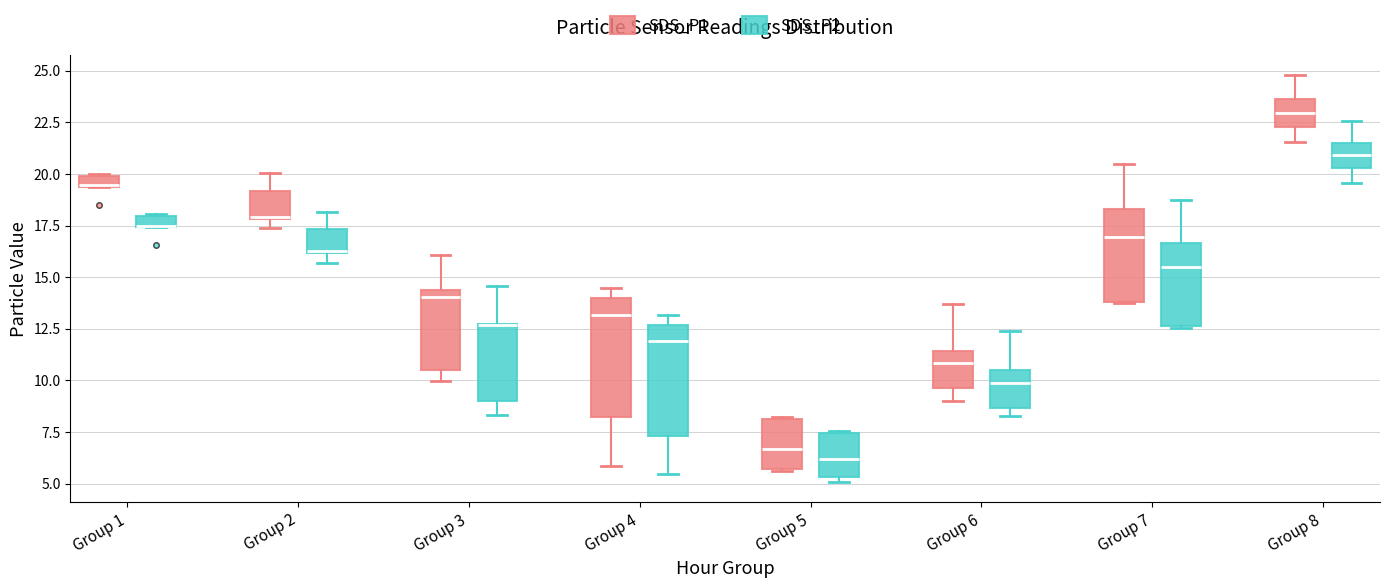

Where is the upper edge of the box for Group 2 (SDS_P1) on the y-axis? The values are not printed on the chart, so give them approximately, as read against the axis.

19.0